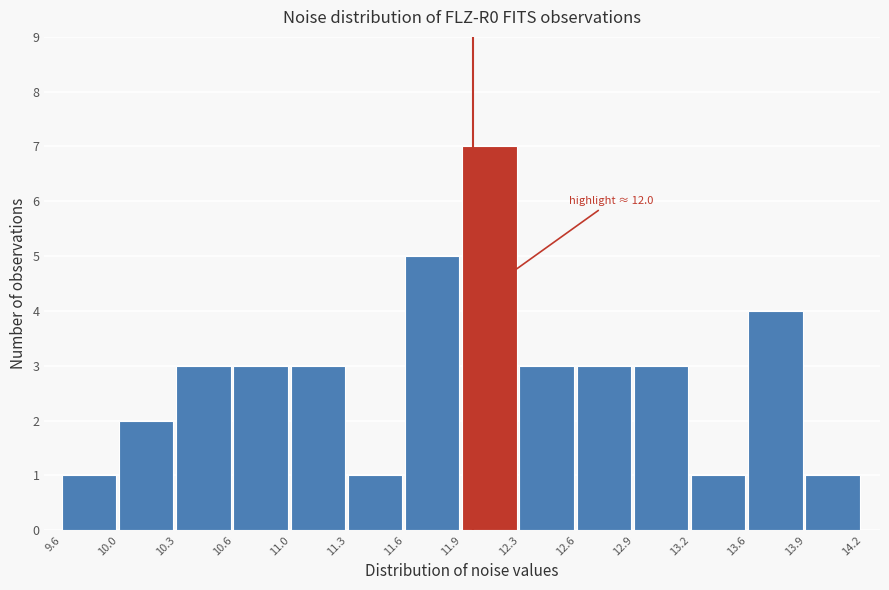

Which range on the x-axis has the tallest bar?

11.9 to 12.3